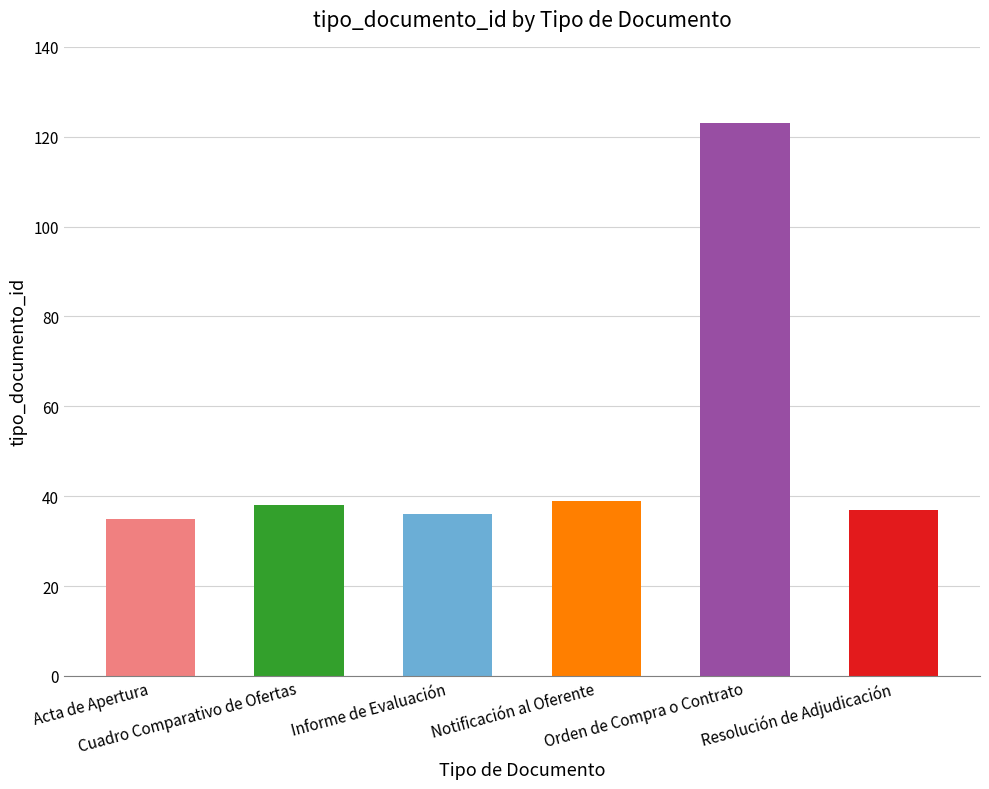

At which label is the value closest to 79?

Notificación al Oferente